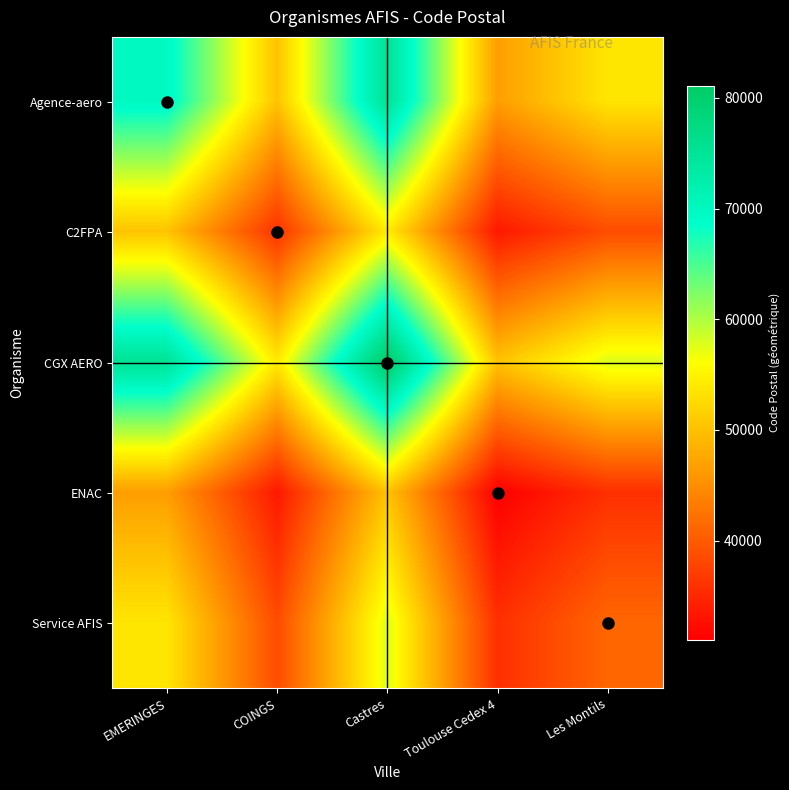

Rank the series by their maximum value, from highest to lowest.

CGX AERO, Agence-aero, Service AFIS, C2FPA, ENAC